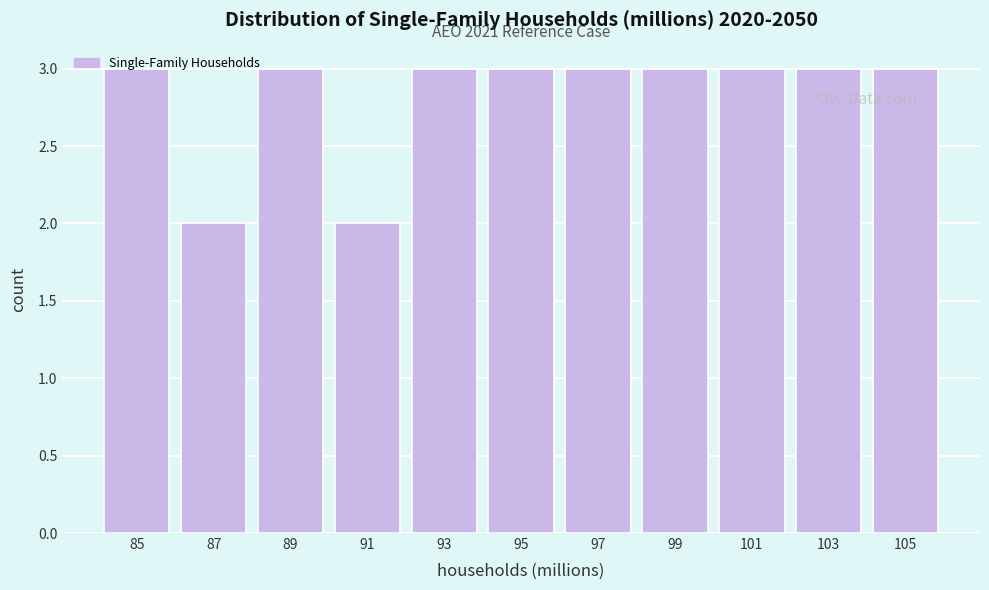

What is the change in value from 91 to 105?

+1